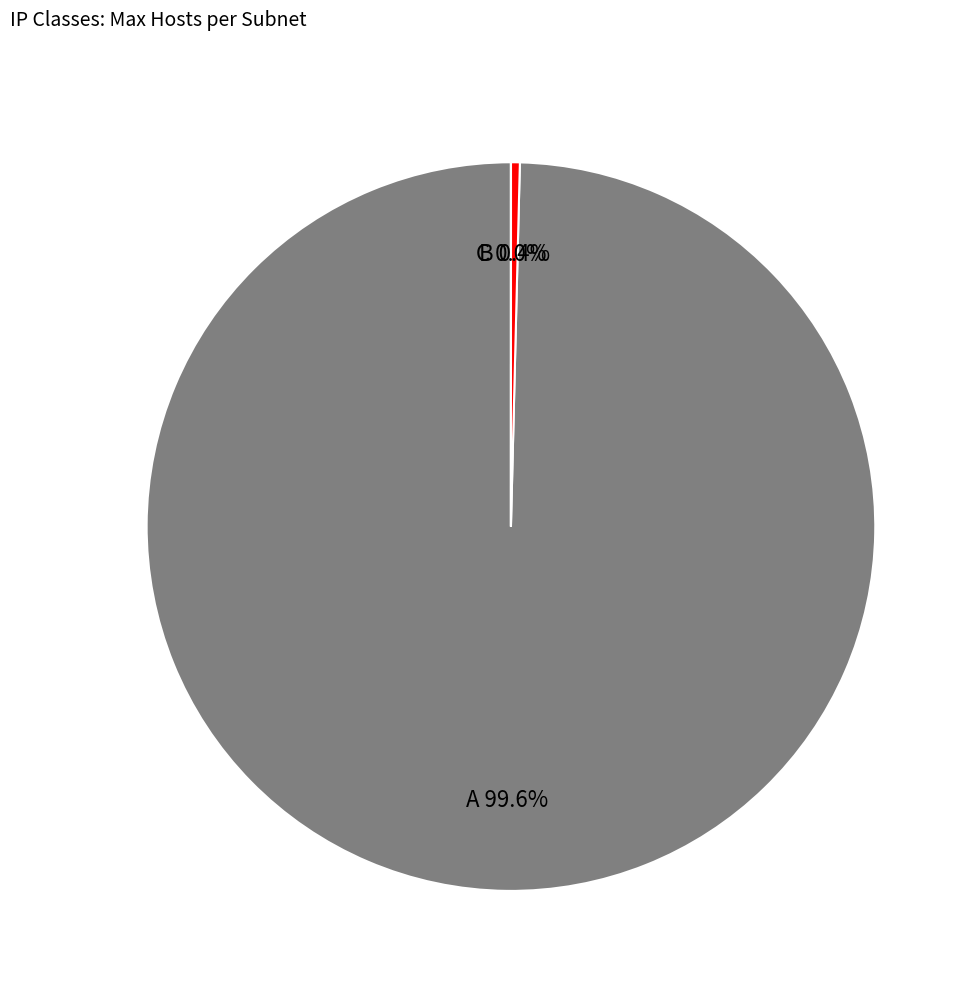

What is the largest slice in the pie chart?

A